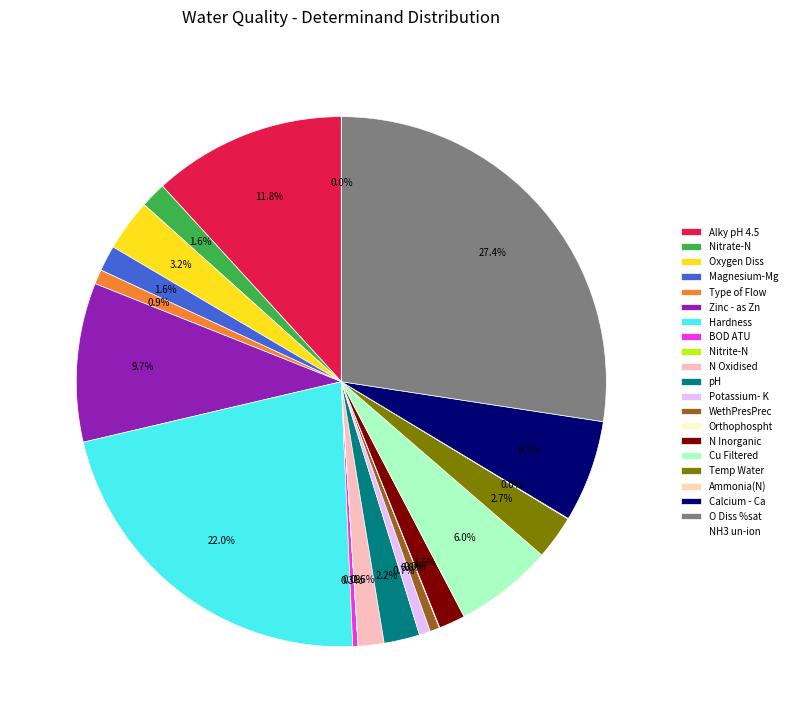

Combined, what portion of the pie is Hardness and WethPresPrec?

22.6%